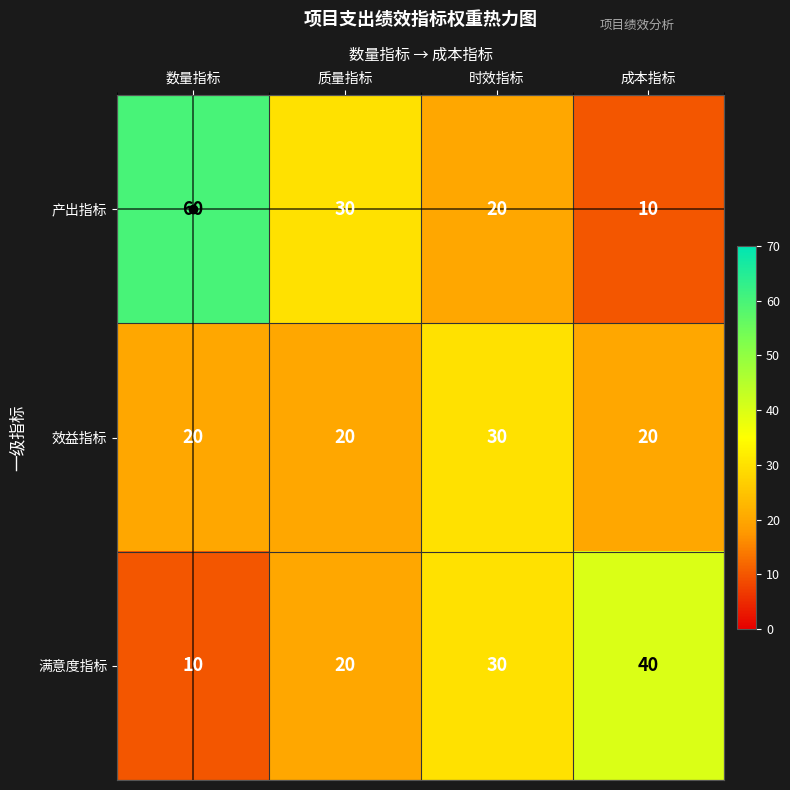

What is the difference between the highest and lowest values at 质量指标?

10